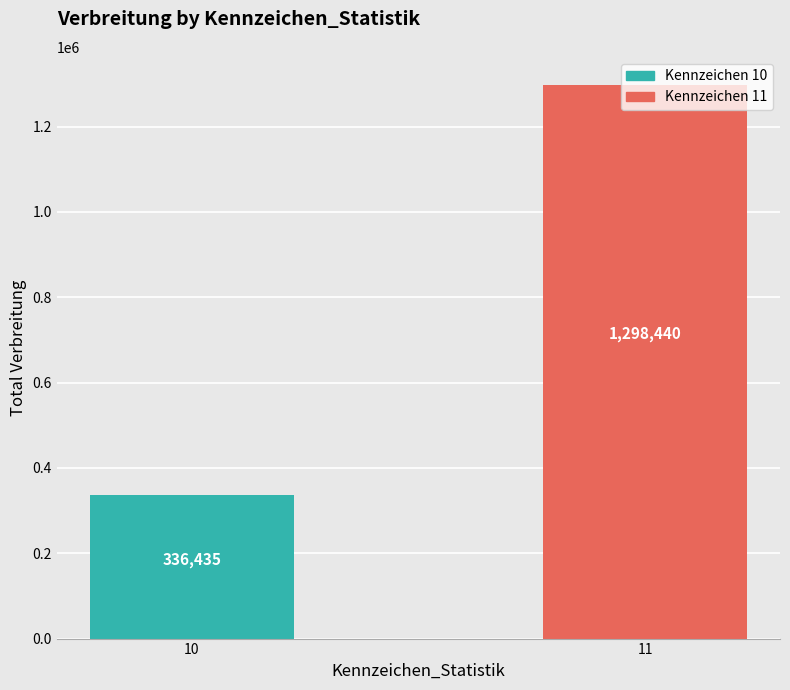

What is the difference between the maximum and minimum values?

962005